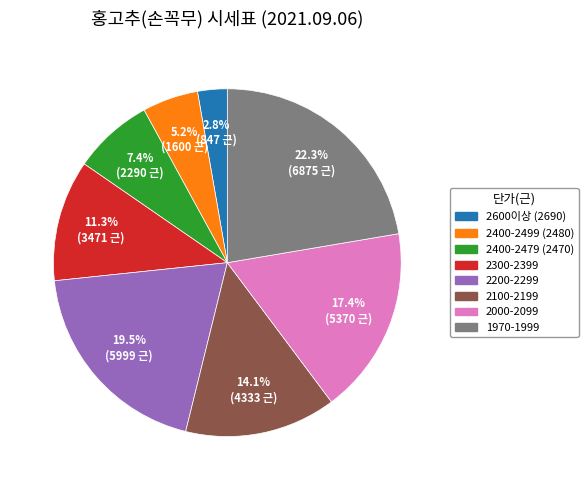

Rank the categories by value from highest to lowest.

1970-1999, 2200-2299, 2000-2099, 2100-2199, 2300-2399, 2400-2479 (2470), 2400-2499 (2480), 2600이상 (2690)